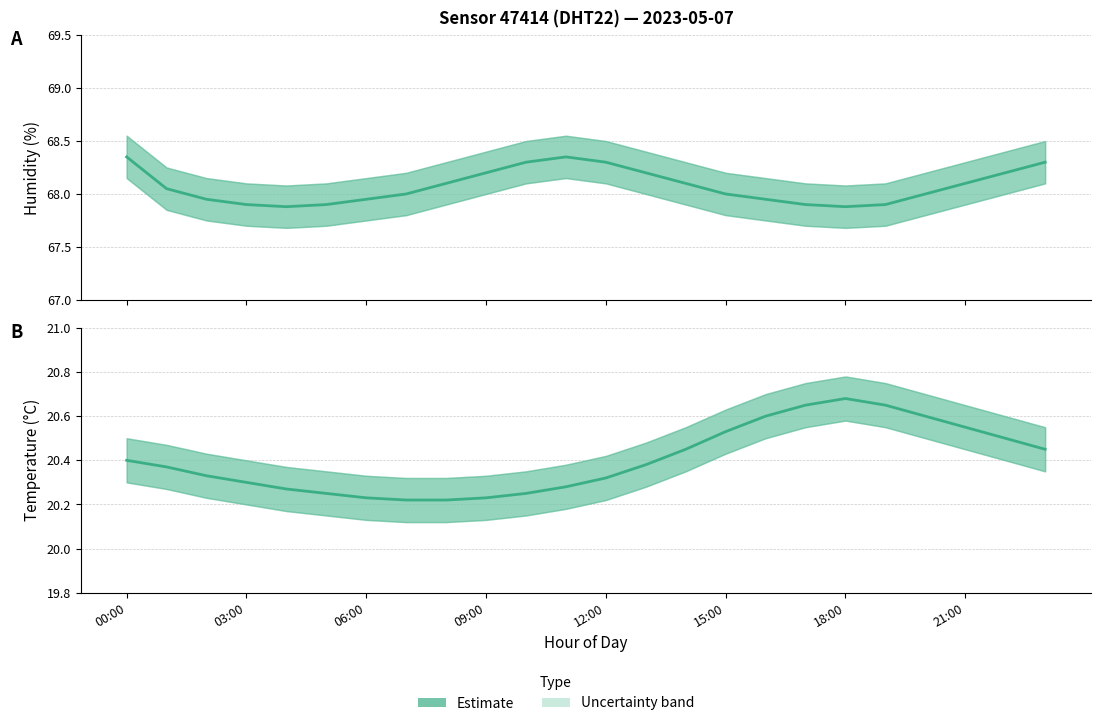

Read the Estimate (temperature) value at 11.

20.3